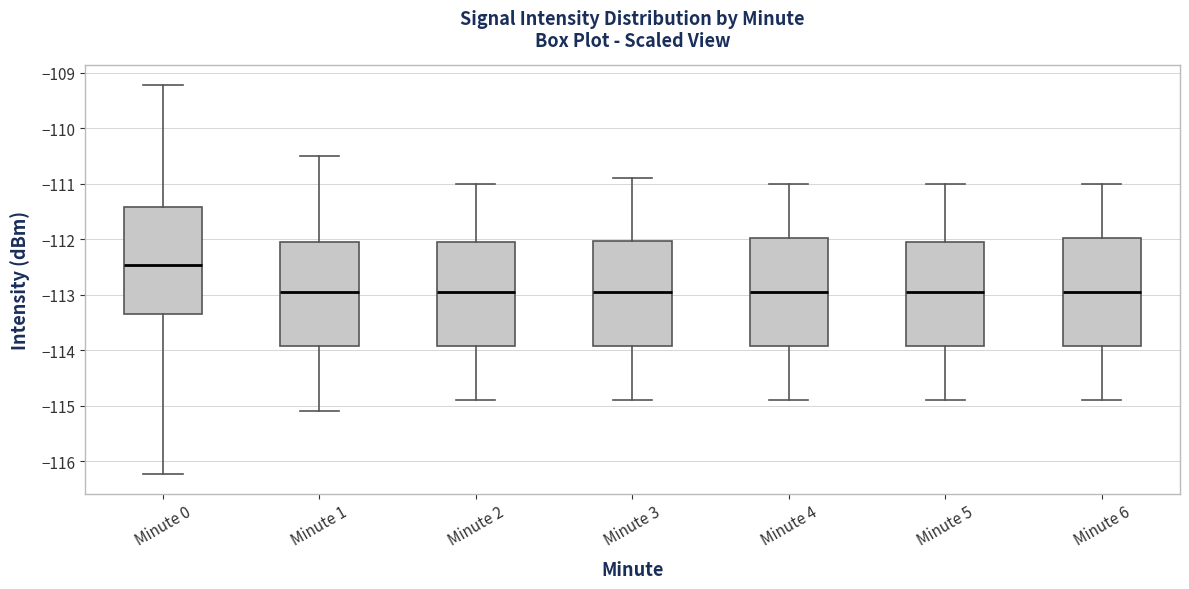

Which box's median line is the highest?

Minute 0